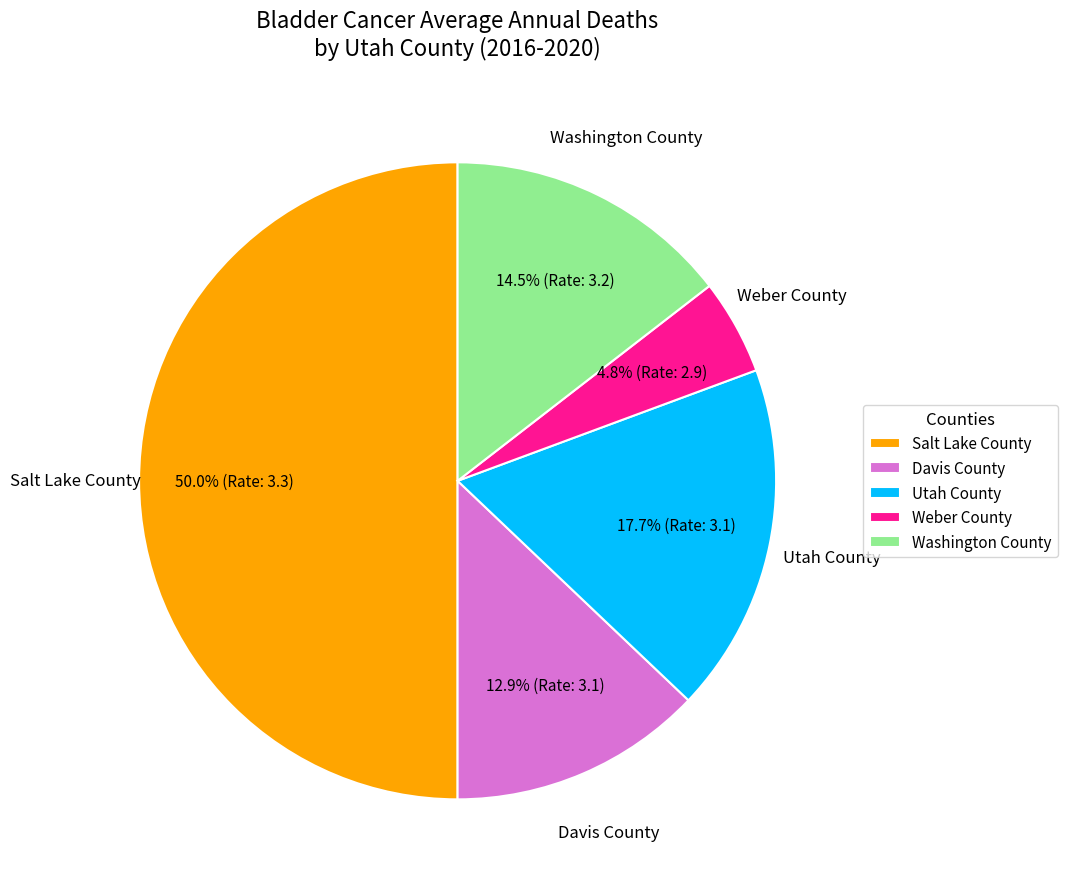

True or false: Davis County accounts for 27% of the total.

False